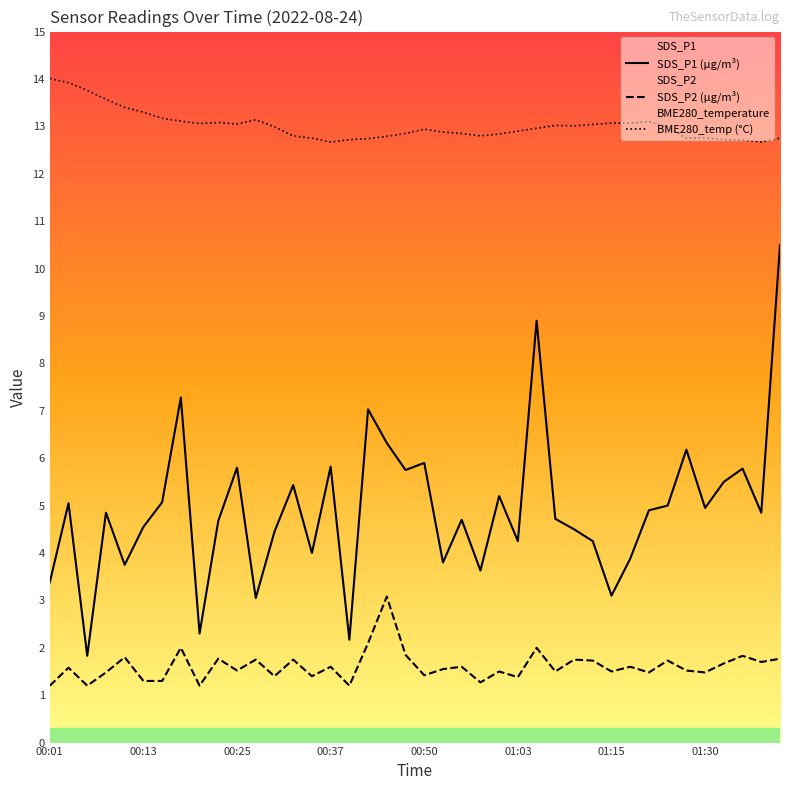

List the series in order of their overall mean, highest first.

BME280_temp (°C), SDS_P1 (µg/m³), SDS_P2 (µg/m³)